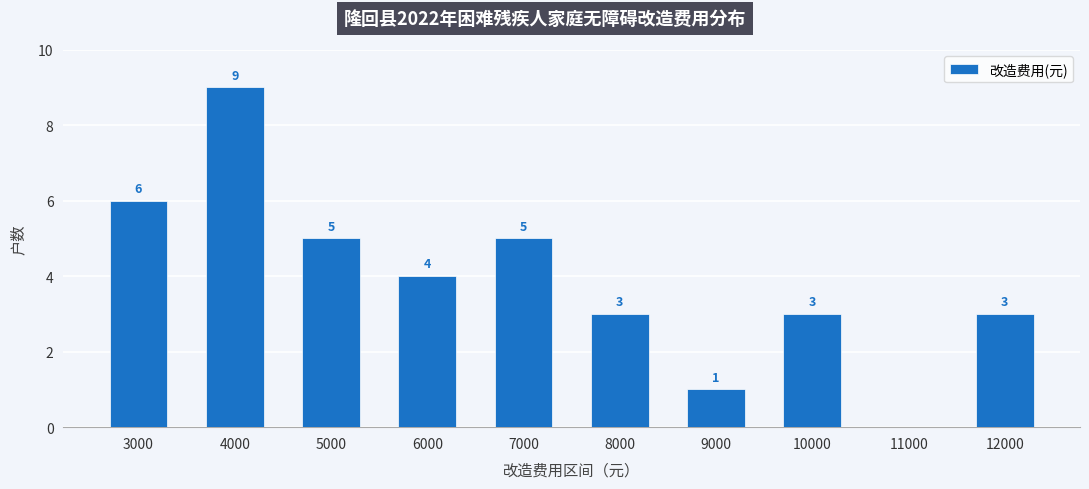

What is the average value?

4